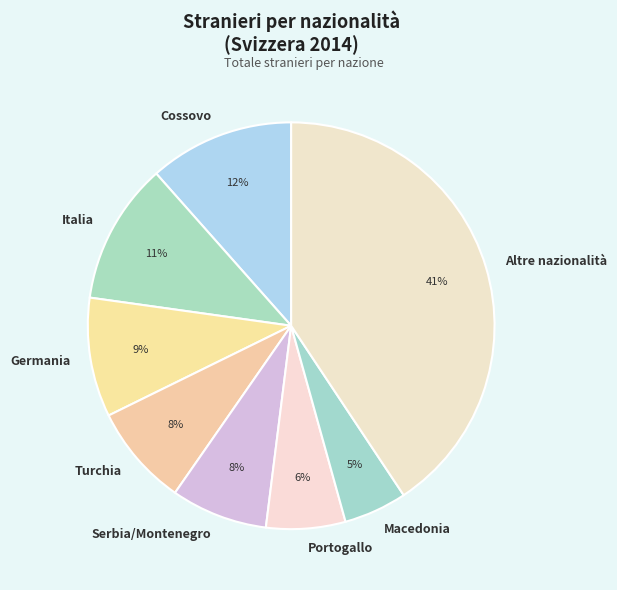

How many segments does this pie chart have?

8